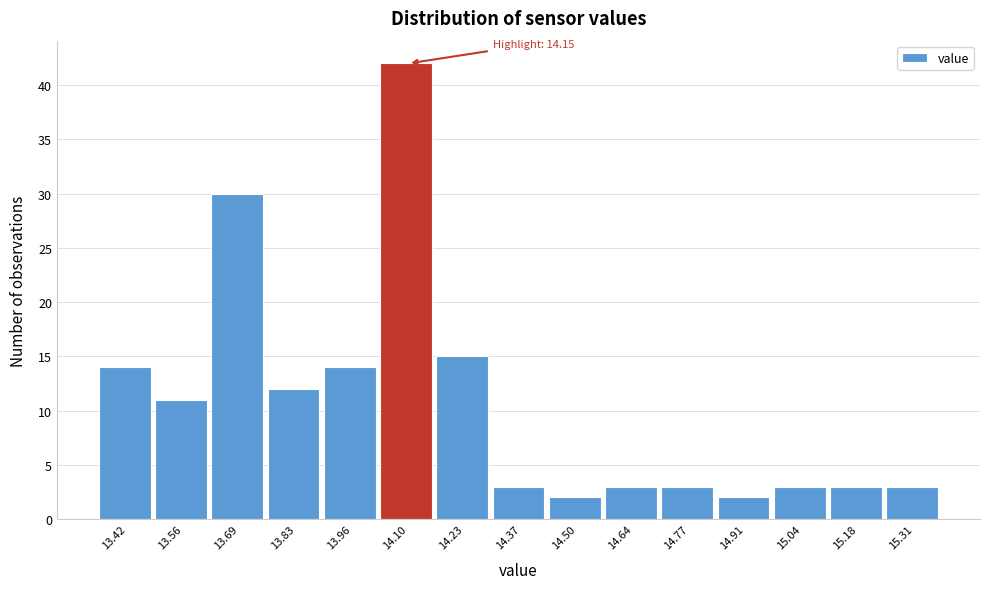

Reading left to right, extract all data points from this chart.

14	11	30	12	14	42	15	3	2	3	3	2	3	3	3